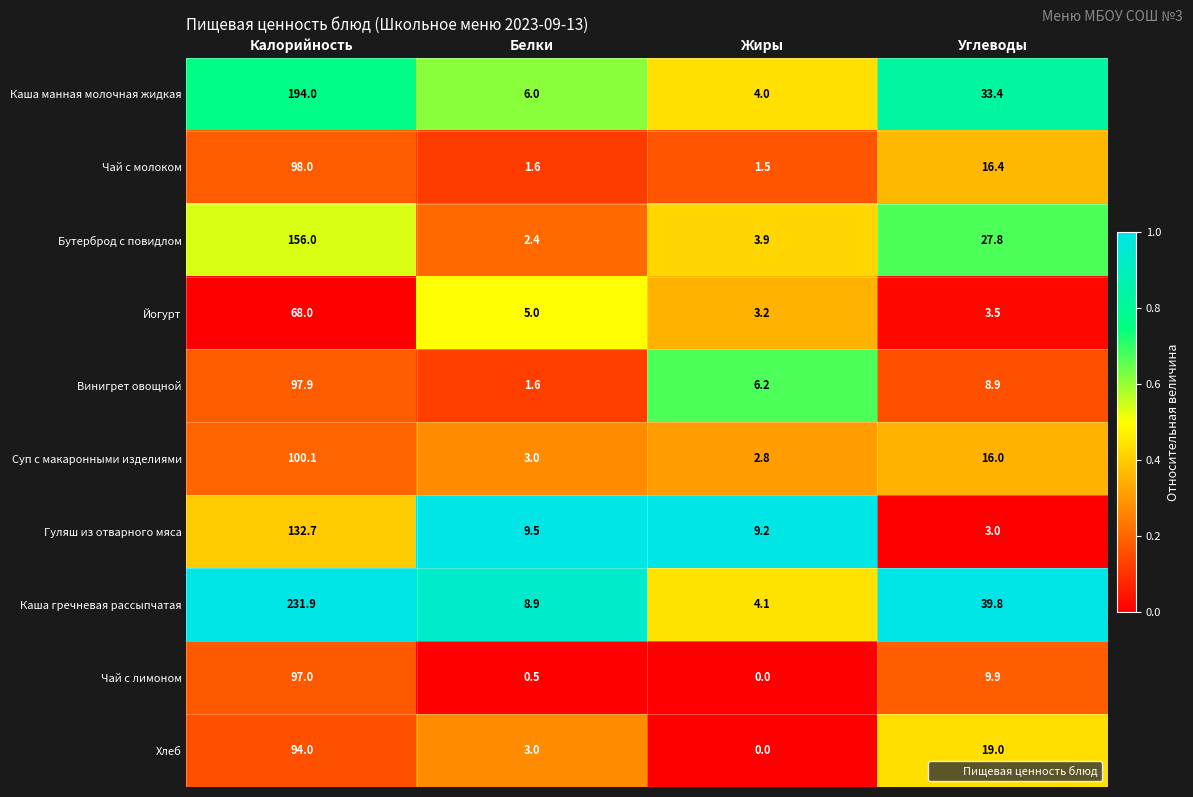

What is the difference between the highest and lowest values at Жиры?

9.2